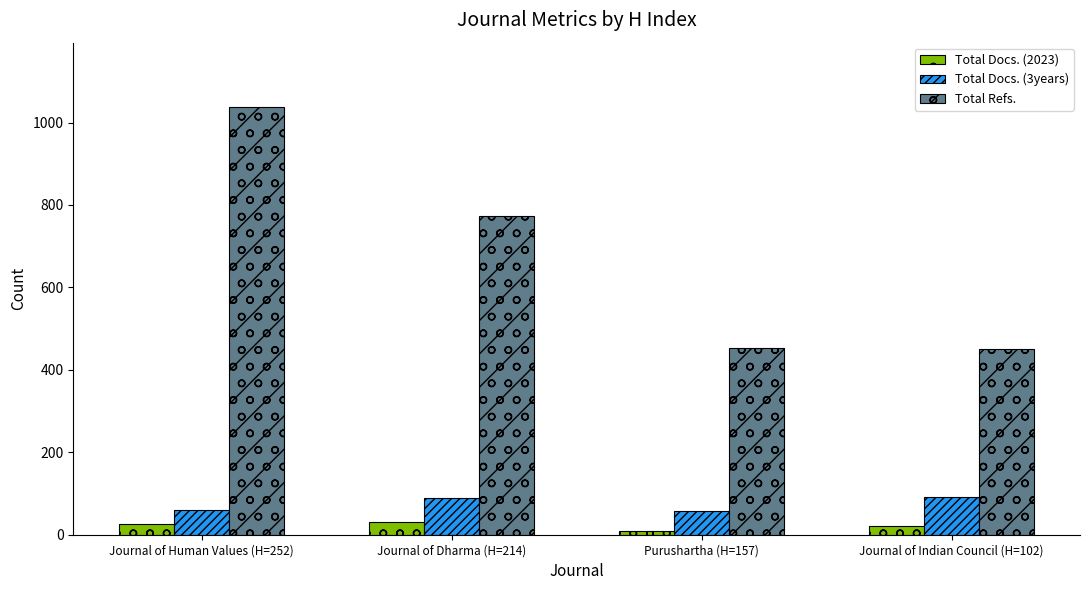

What is the difference between the highest and lowest values at Journal of Human Values (H=252)?

1011